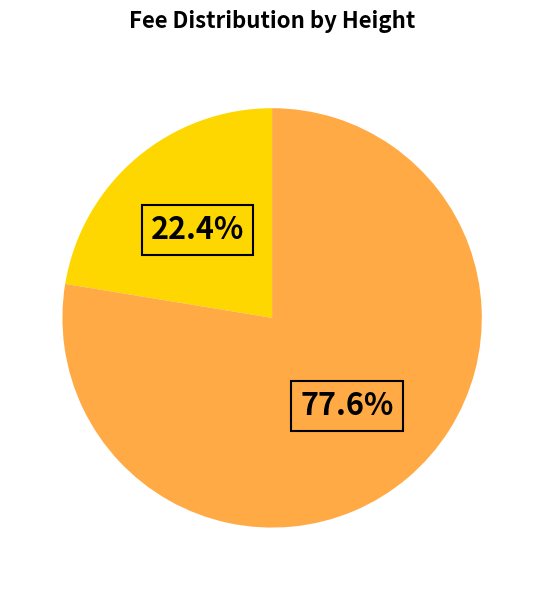

Is there a majority slice in this chart?

Yes